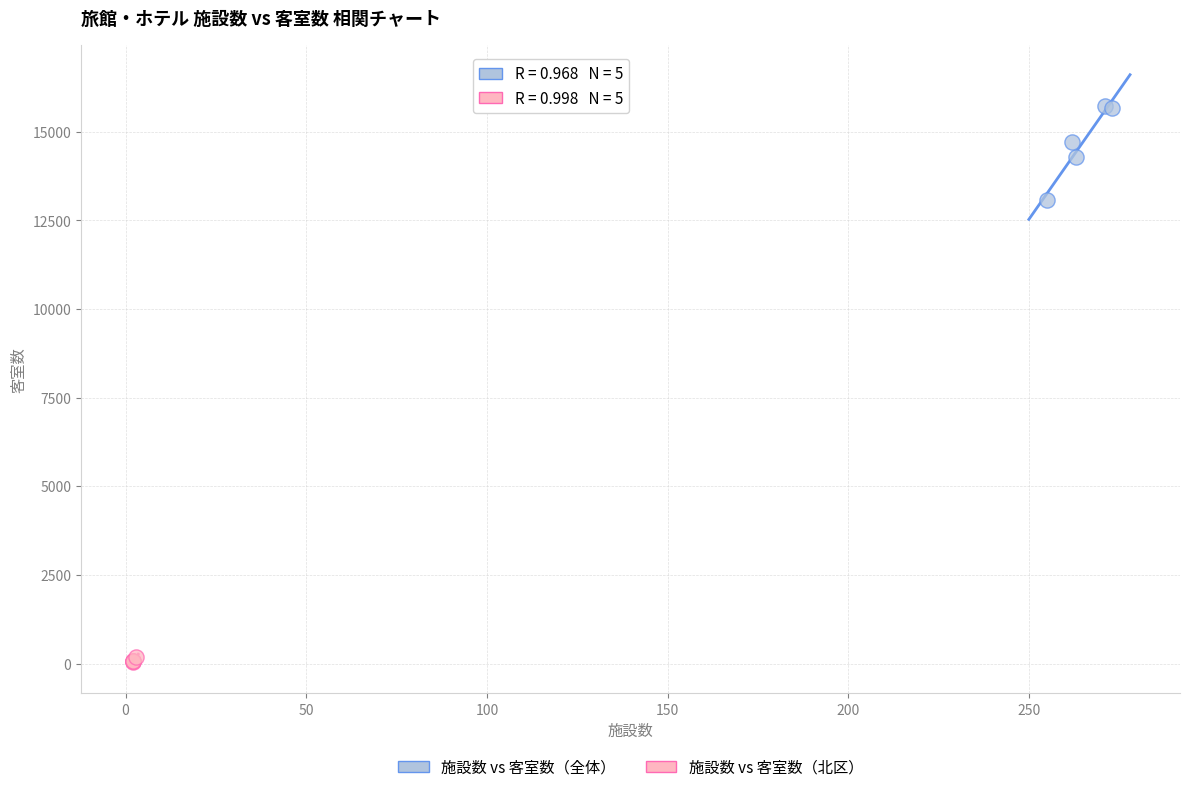

Which series reaches the minimum Y coordinate?

施設数 vs 客室数（北区）